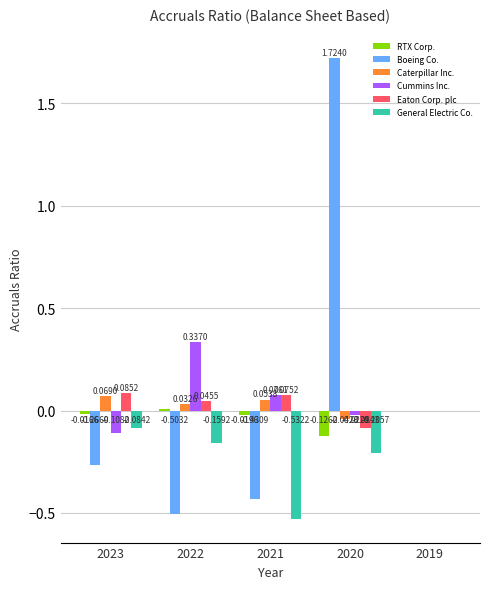

What is the sum of all Boeing Co. values?

0.5